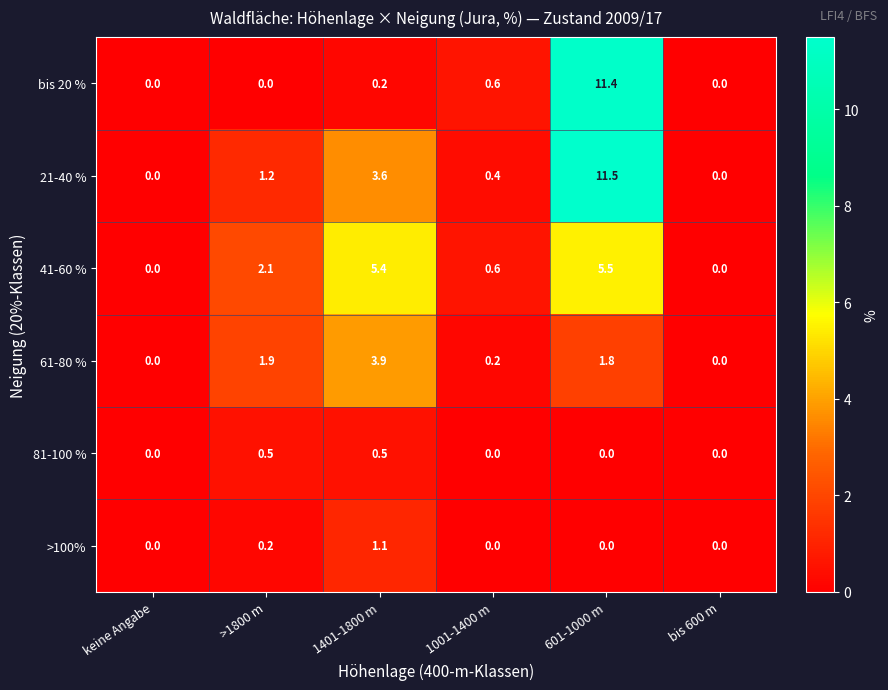

Is it true that >100% equals -0.4 at bis 600 m?

False